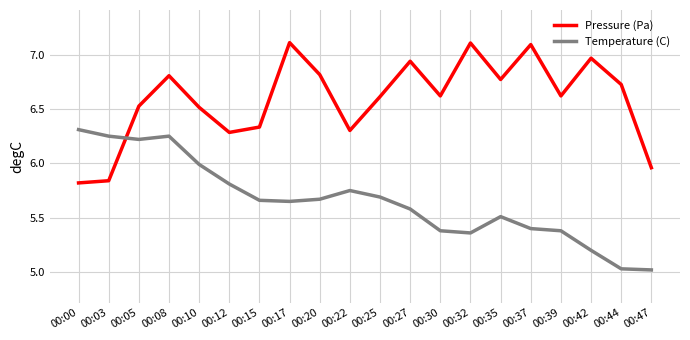

What is the greatest value displayed?

7.1